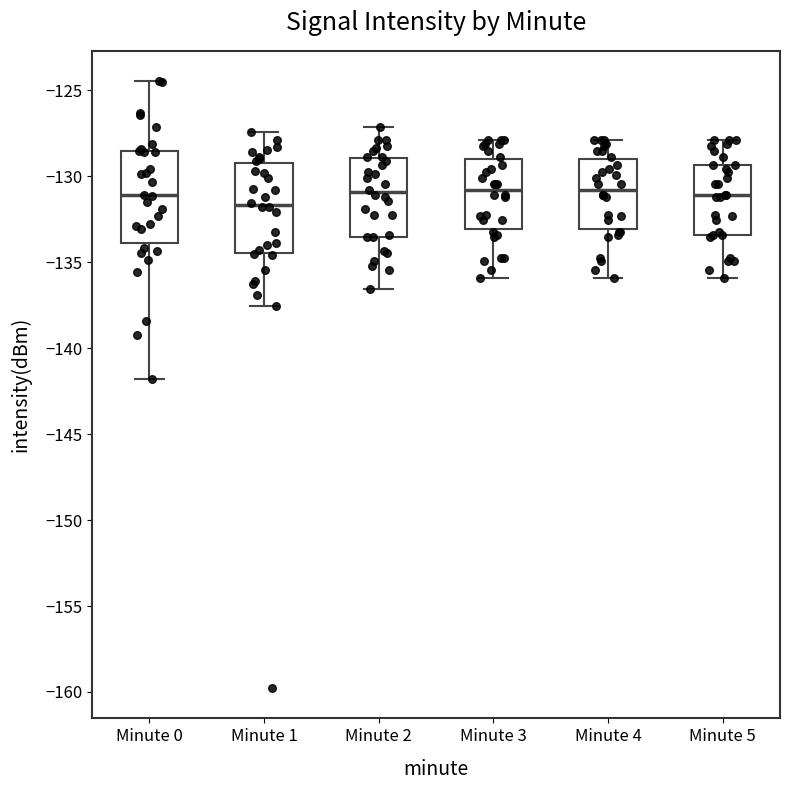

Where does the lower whisker of the box for Minute 5 end on the y-axis? The values are not printed on the chart, so give them approximately, as read against the axis.

-136.0